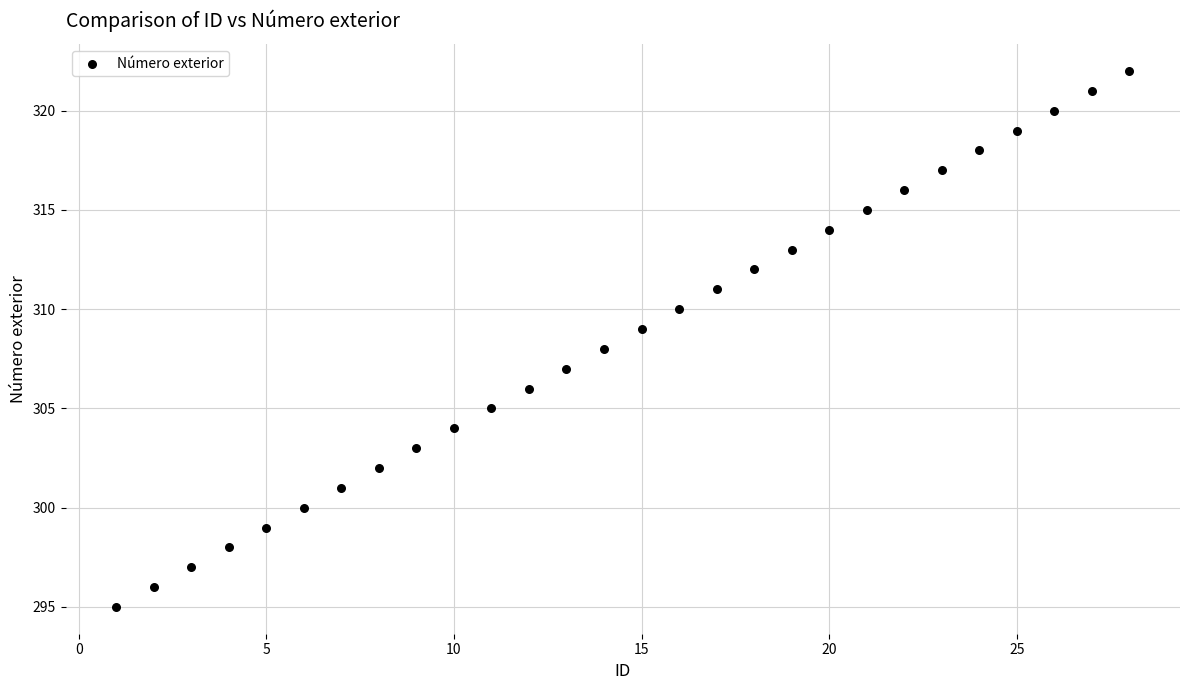

List the coordinates of all points as (Y, X) pairs, reading left to right.

(295, 1)  (296, 2)  (297, 3)  (298, 4)  (299, 5)  (300, 6)  (301, 7)  (302, 8)  (303, 9)  (304, 10)  (305, 11)  (306, 12)  (307, 13)  (308, 14)  (309, 15)  (310, 16)  (311, 17)  (312, 18)  (313, 19)  (314, 20)  (315, 21)  (316, 22)  (317, 23)  (318, 24)  (319, 25)  (320, 26)  (321, 27)  (322, 28)